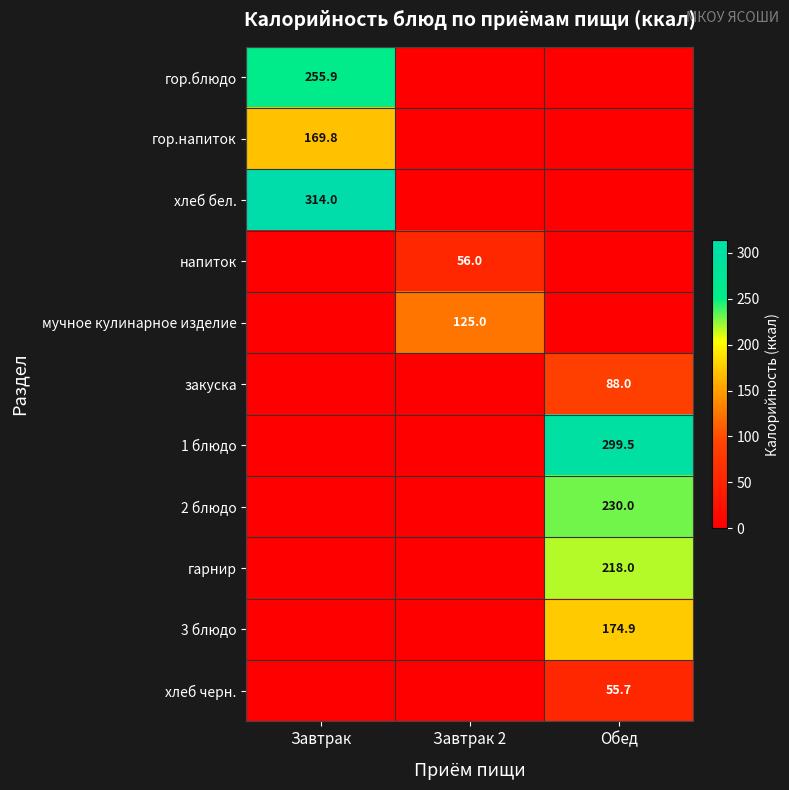

True or false: 3 блюдо has a value of 114.7 at Обед.

False